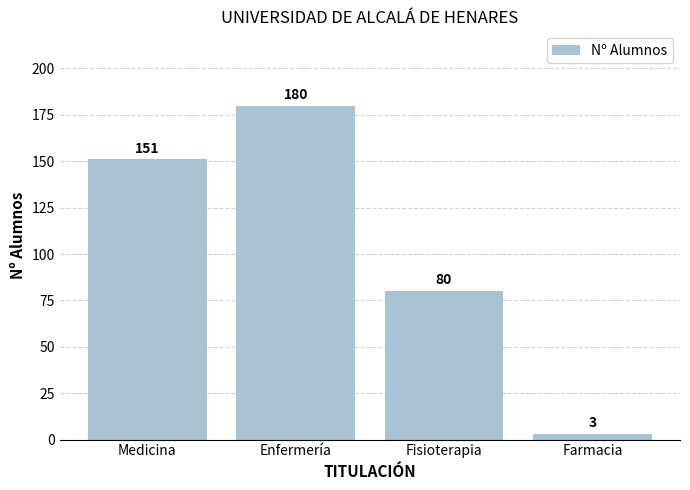

What is the sum of all values?

414